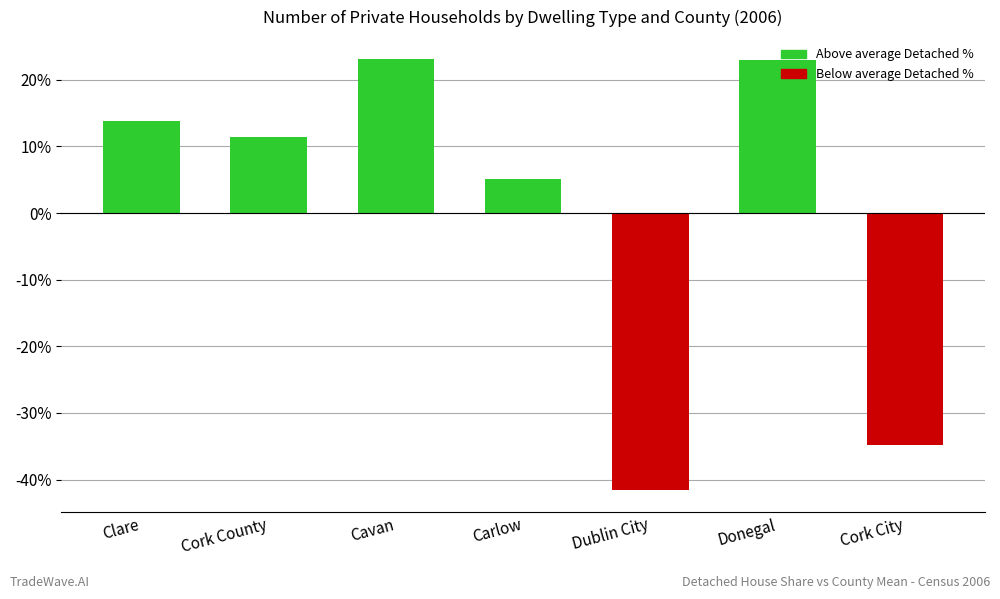

Where is the data nearest to the value -9?

Carlow